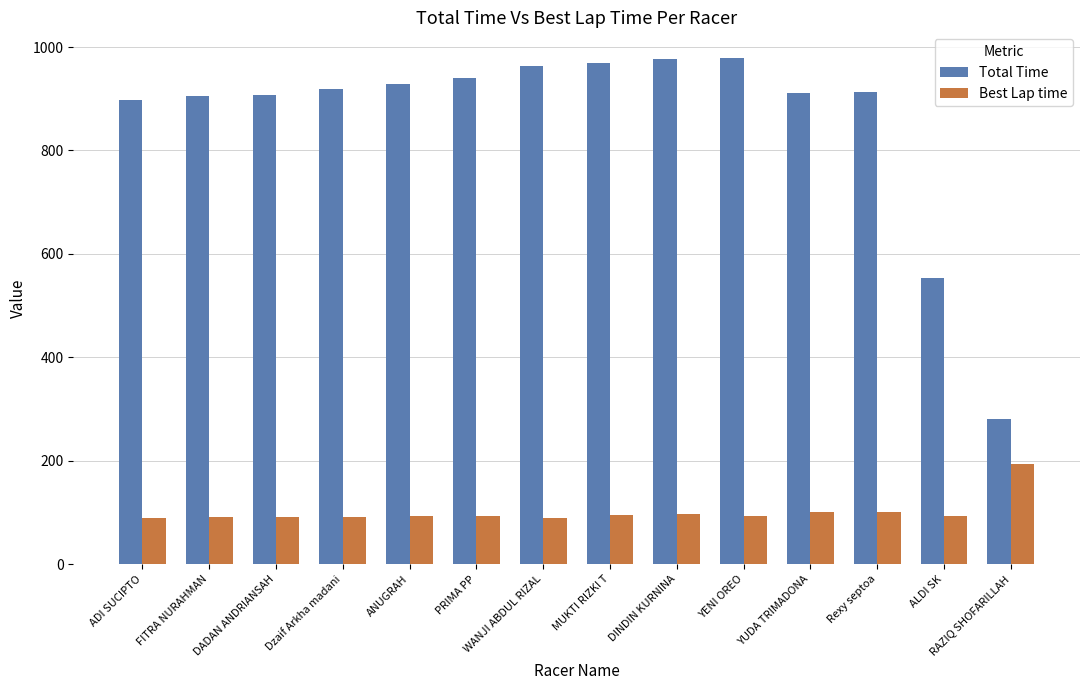

Where does the Total Time series first go above 919?

Dzaif Arkha madani